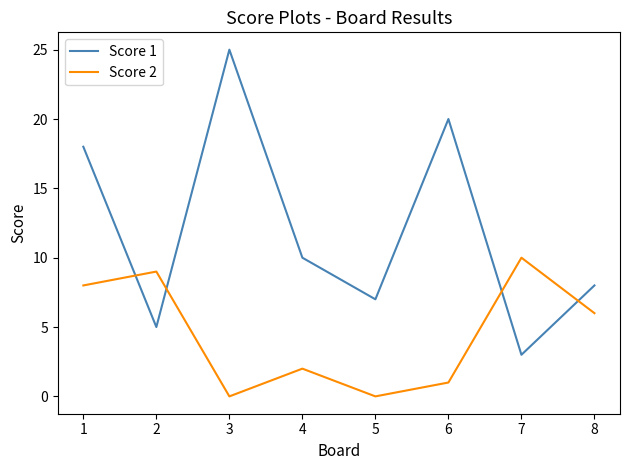

At how many categories does at least one series exceed 23?

1